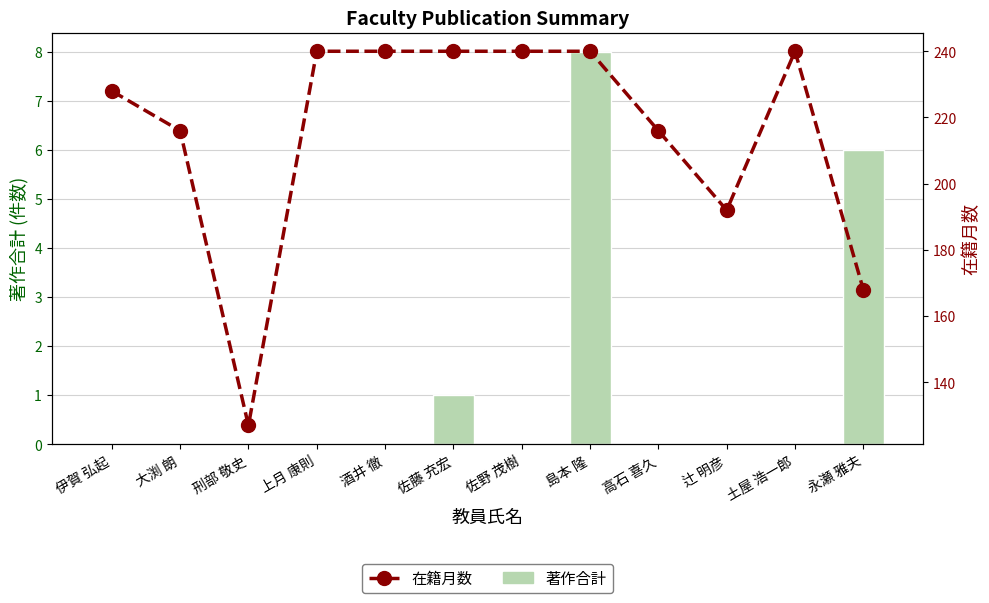

How many groups of bars are there?

12